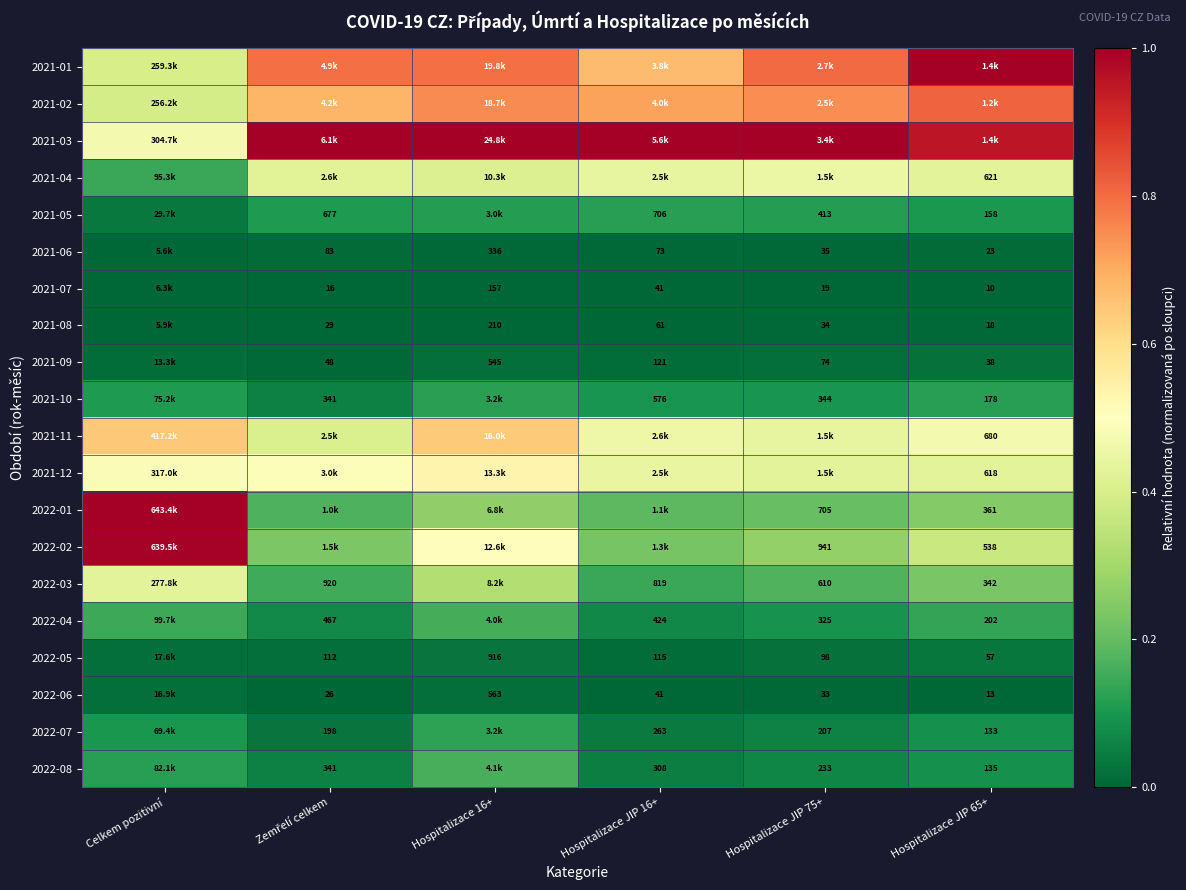

Count the 2021-07 values in the range 0 to 1.

6